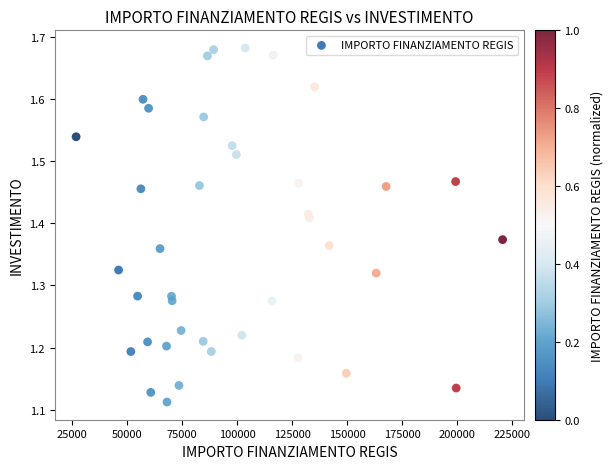

What is the range of Y values (max minus min)?

0.6